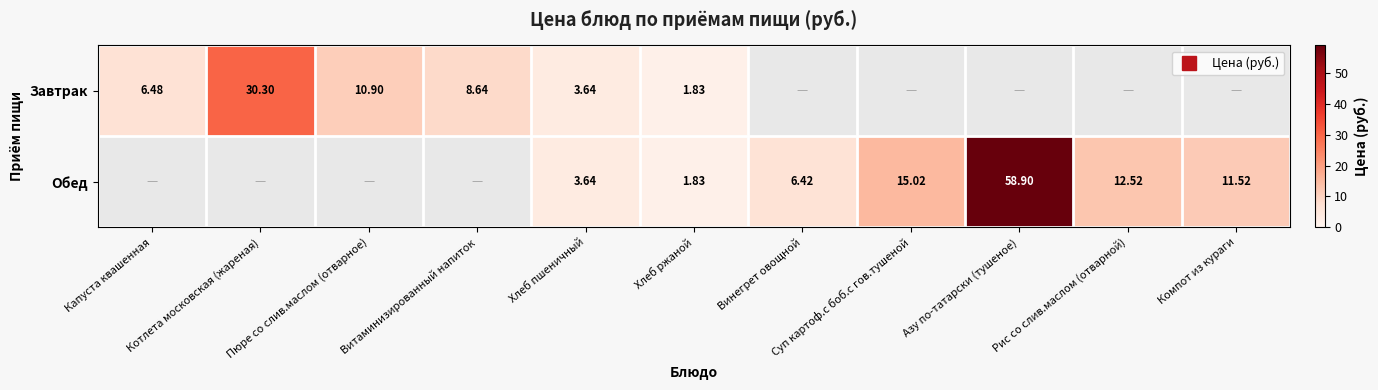

The value of Обед at Винегрет овощной is 9.9. True or false?

False